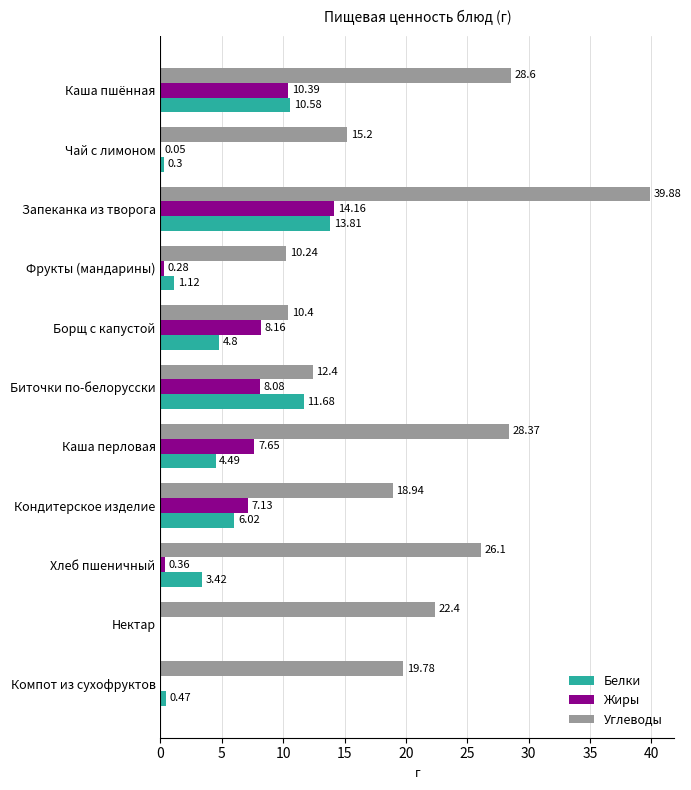

Which series has the largest total across all categories?

Углеводы